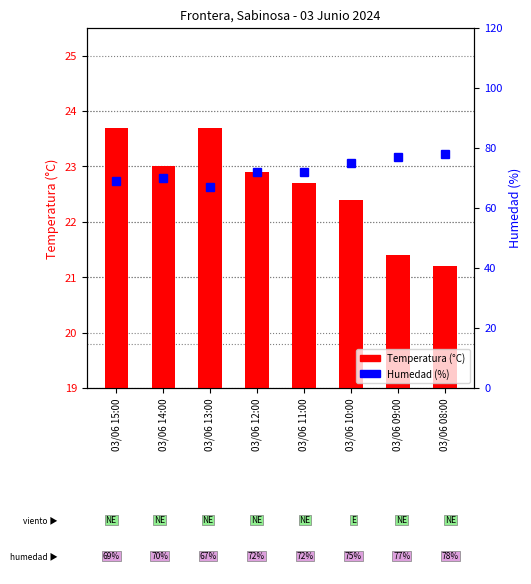

Count the number of categories in the chart.

8